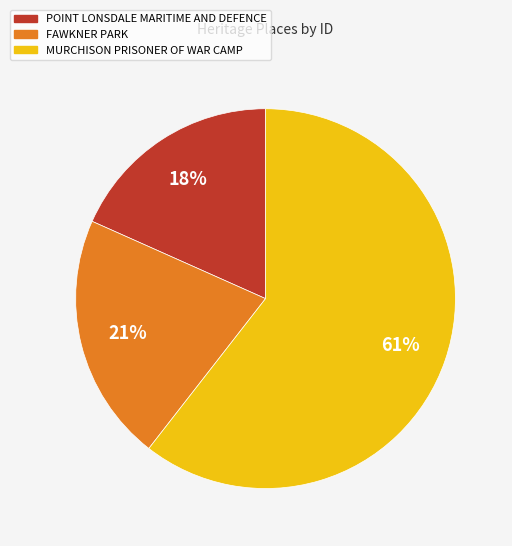

Which has a higher value, MURCHISON PRISONER OF WAR CAMP or POINT LONSDALE MARITIME AND DEFENCE?

MURCHISON PRISONER OF WAR CAMP